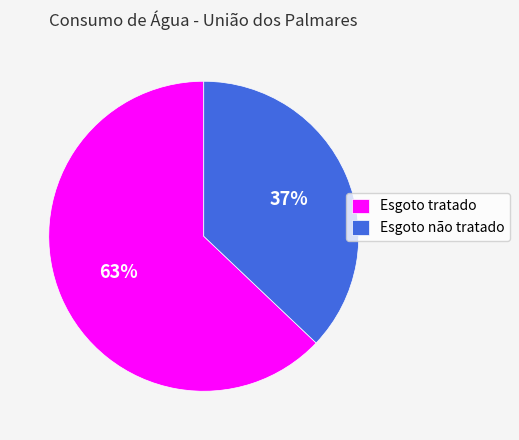

Do Esgoto tratado and Esgoto não tratado together represent more than half of the pie?

Yes